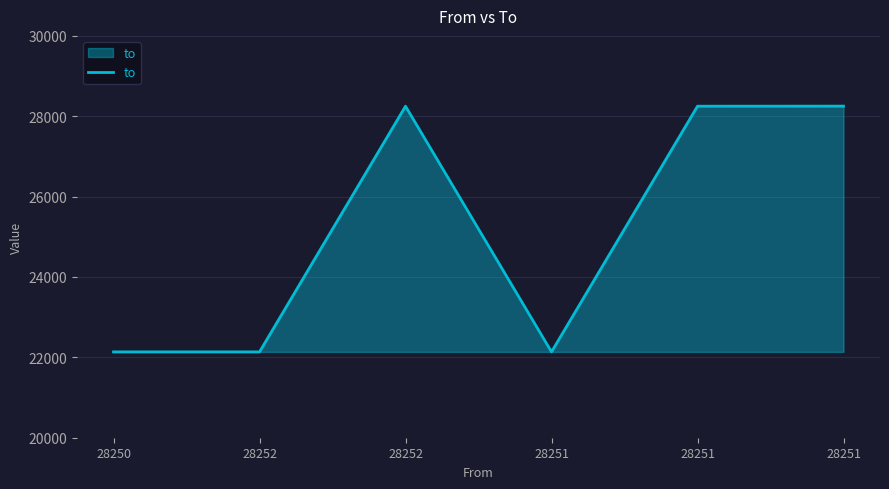

How many points are lower than both their immediate neighbors (excluding endpoints)?

1